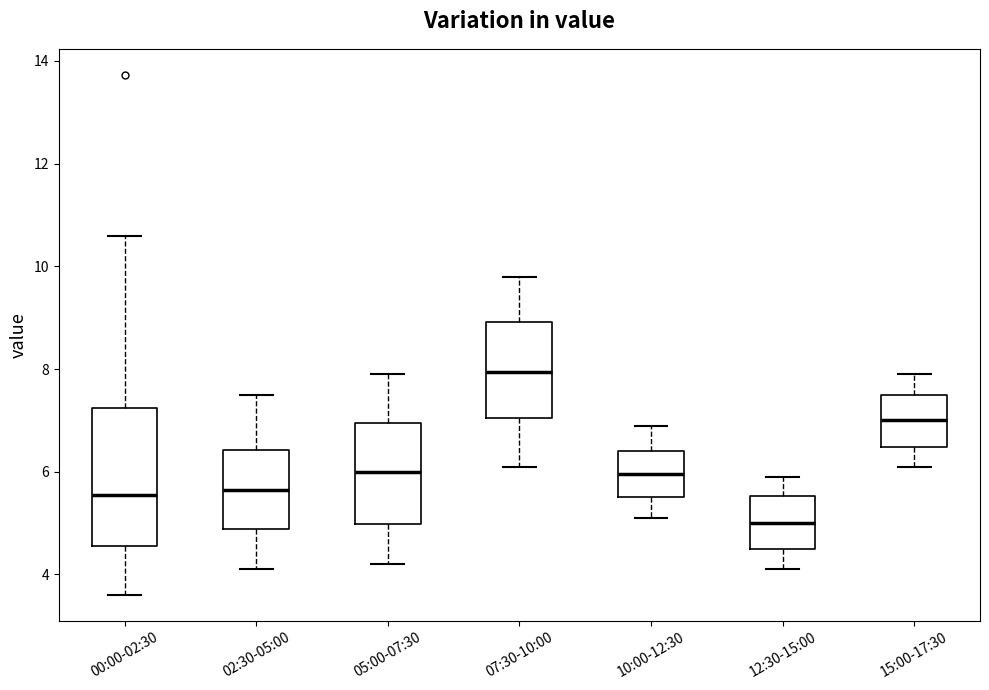

Where is the upper edge of the box for 10:00-12:30 on the y-axis? The values are not printed on the chart, so give them approximately, as read against the axis.

6.4